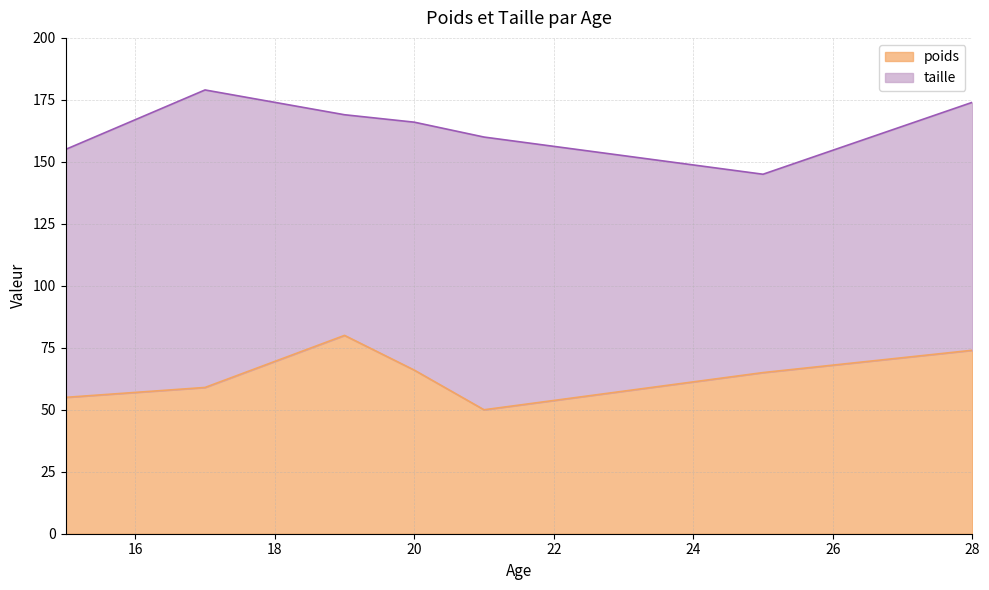

What is the spread (max minus min) of values at 25?

80